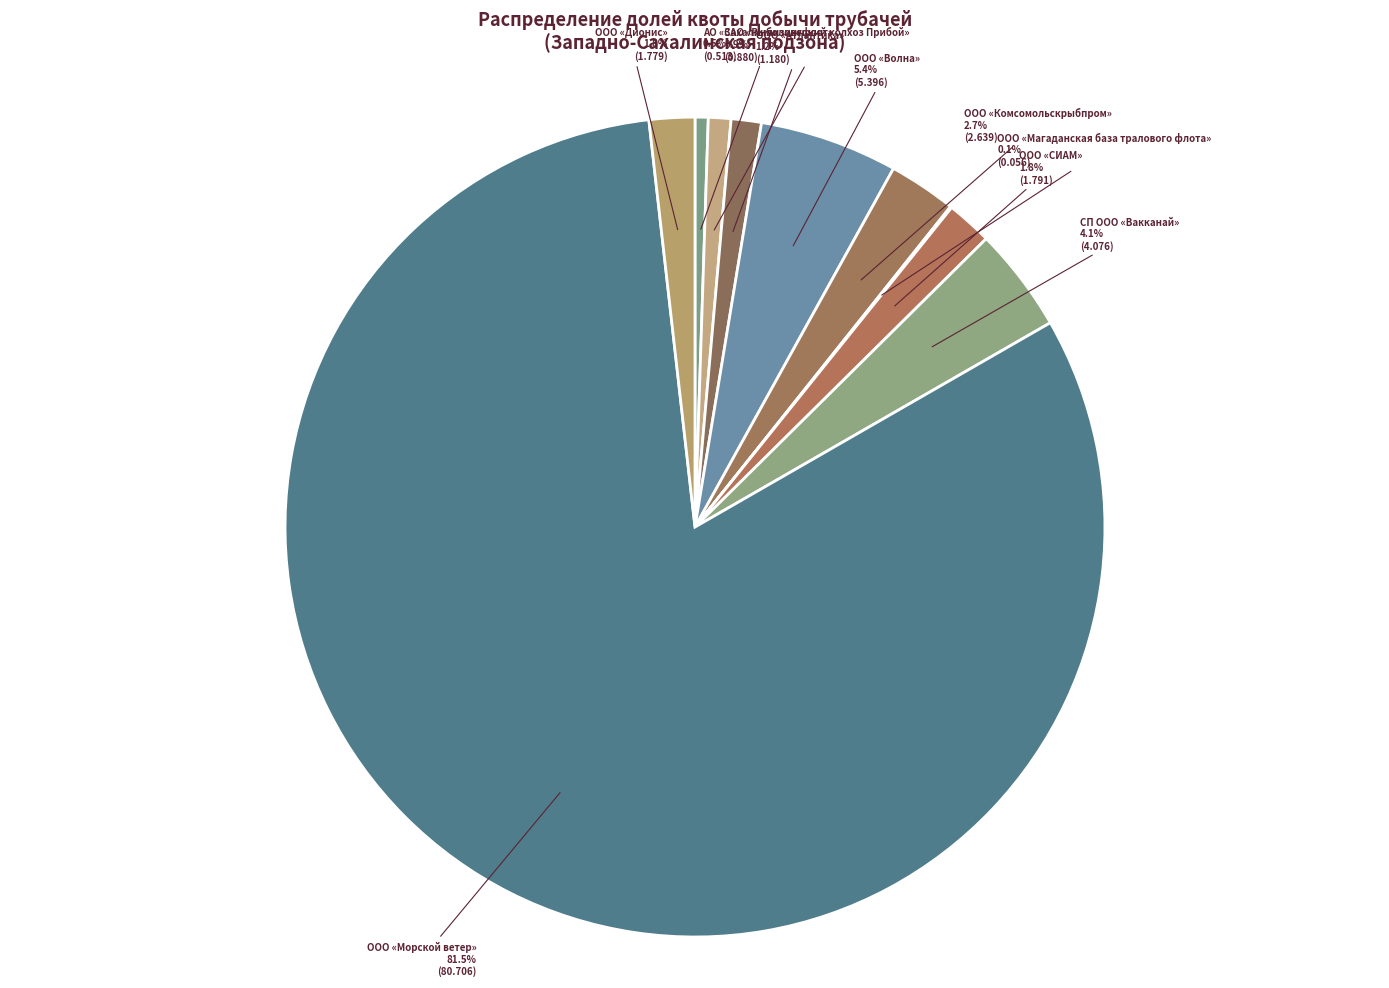

Does ООО «Морской ветер» represent more than half of the total?

Yes